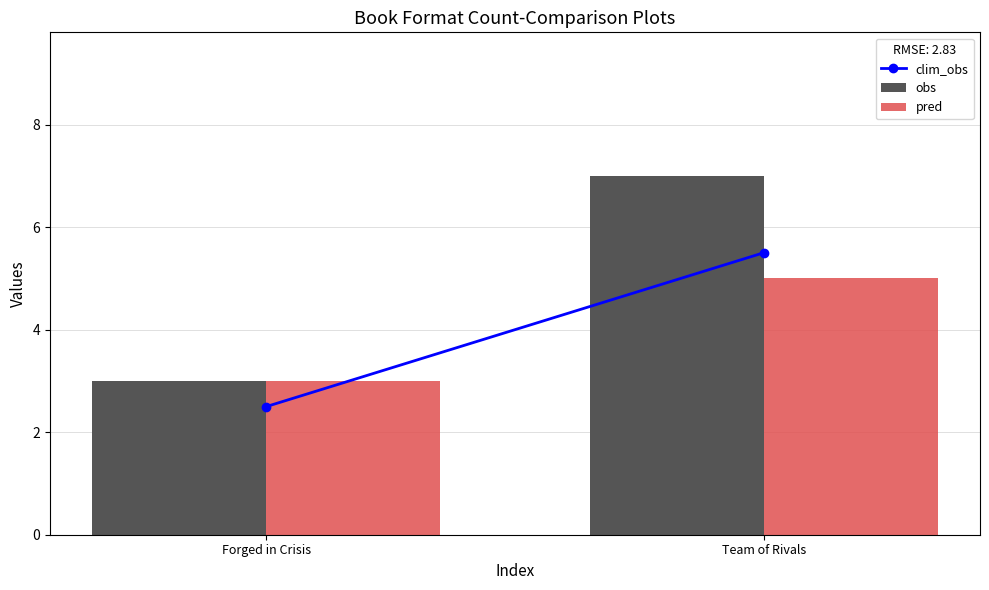

At Team of Rivals, list the series in order from largest to smallest.

obs, pred